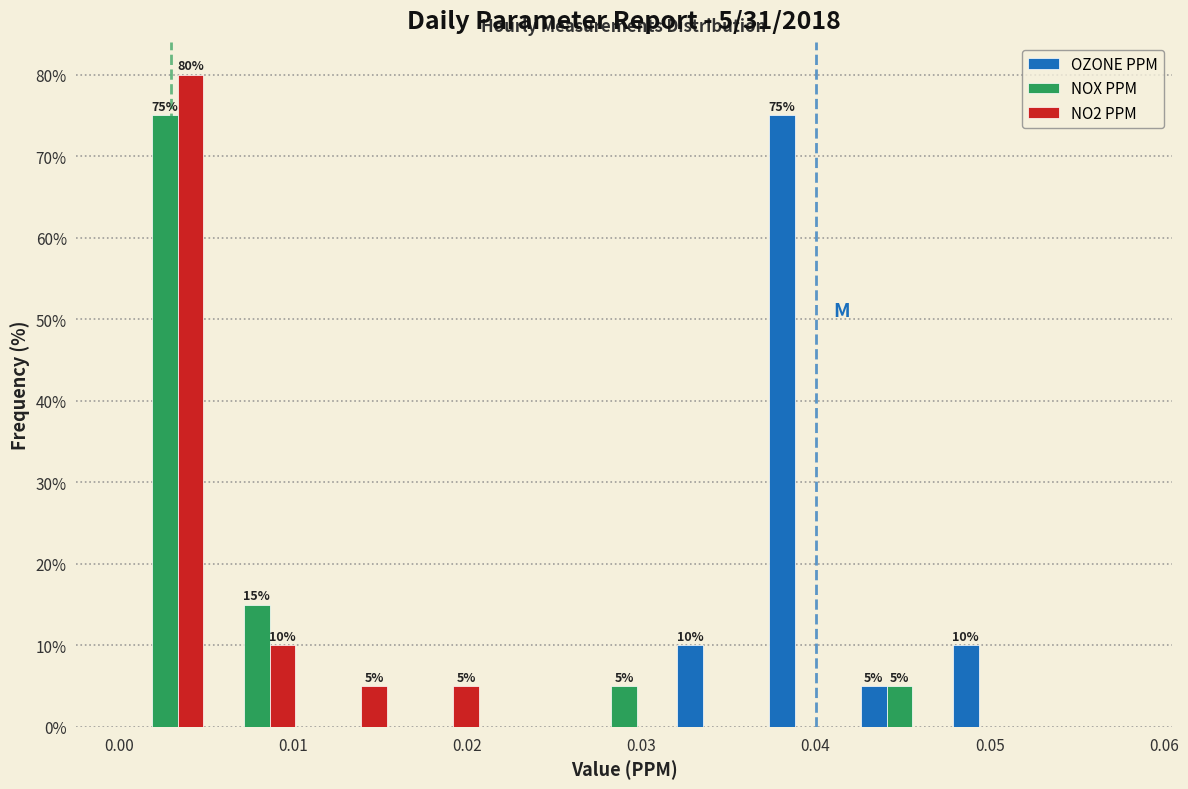

In the NO2 PPM series, which range on the x-axis has the tallest bar?

0.000 to 0.005